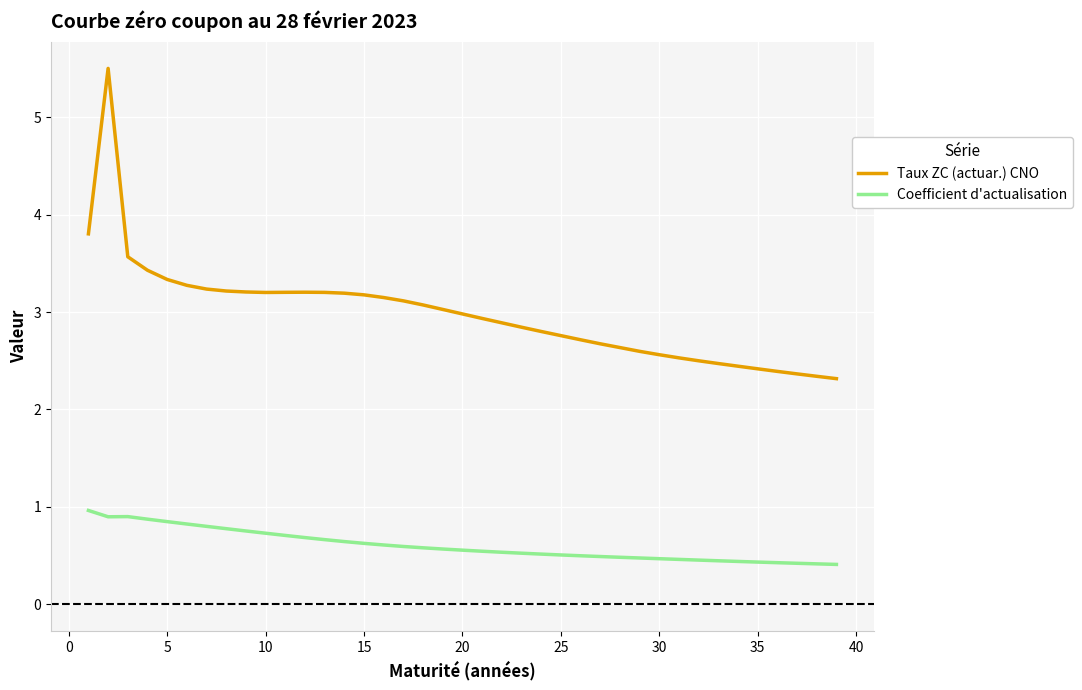

What is the minimum value shown in the chart?

0.4